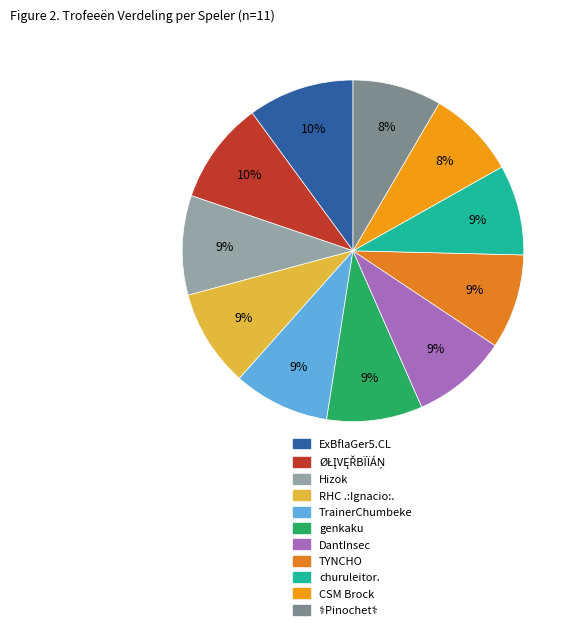

Between genkaku and DantInsec, which is larger?

genkaku